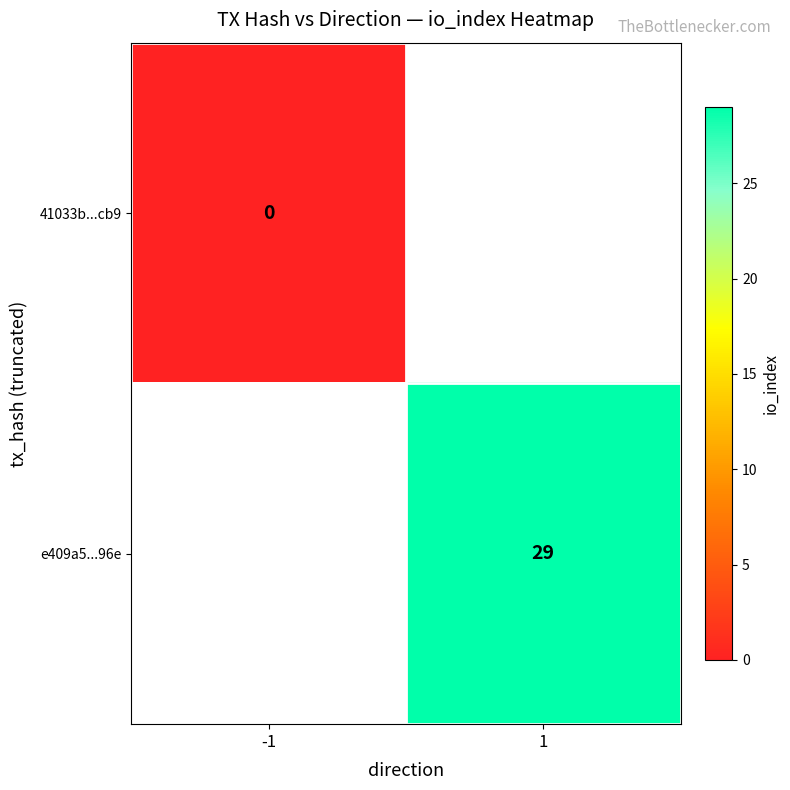

At how many categories does at least one series exceed 0?

1